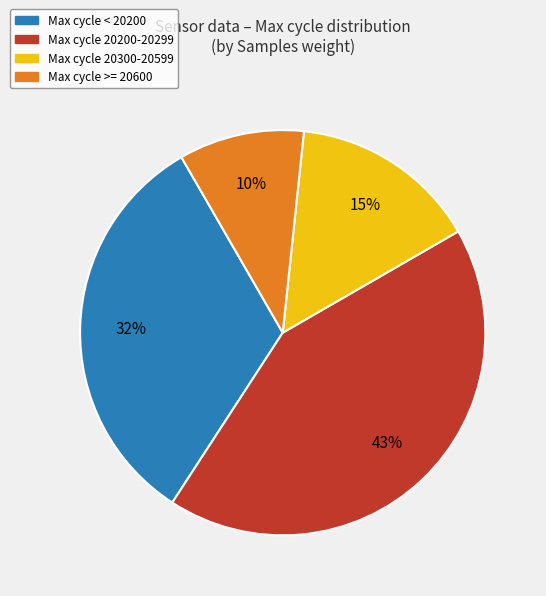

To the nearest percent, what is the average slice percentage?

25%